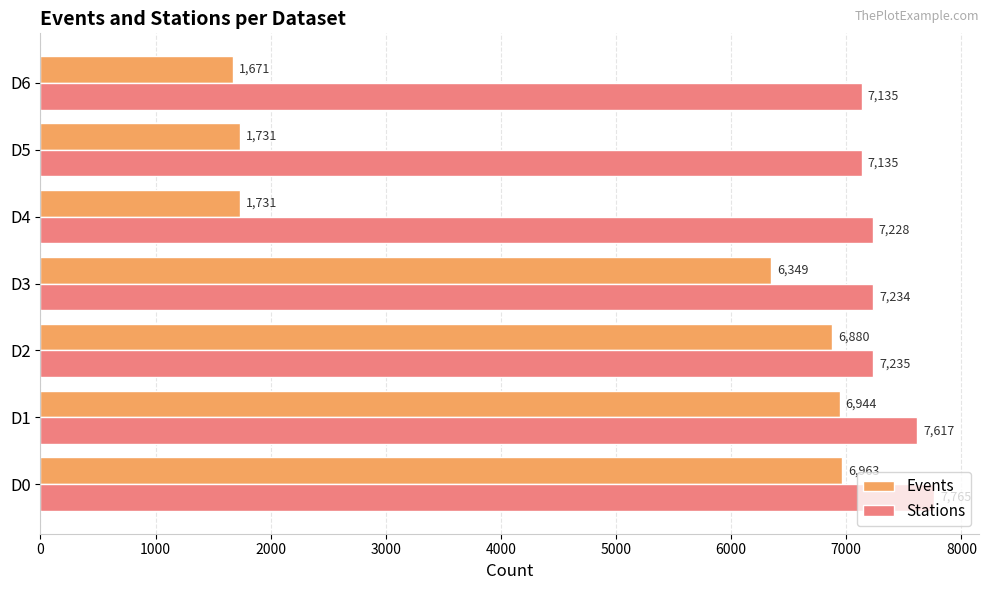

What is the difference between the maximum and minimum values in the Stations series?

630